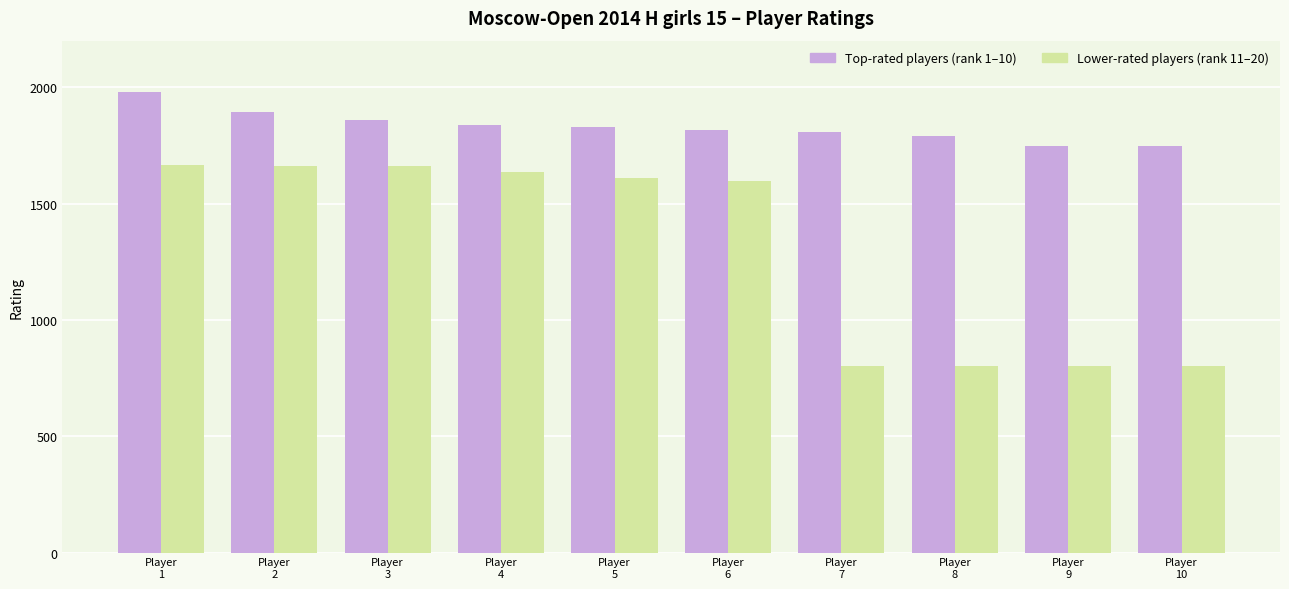

What is the maximum value shown in the chart?

1981